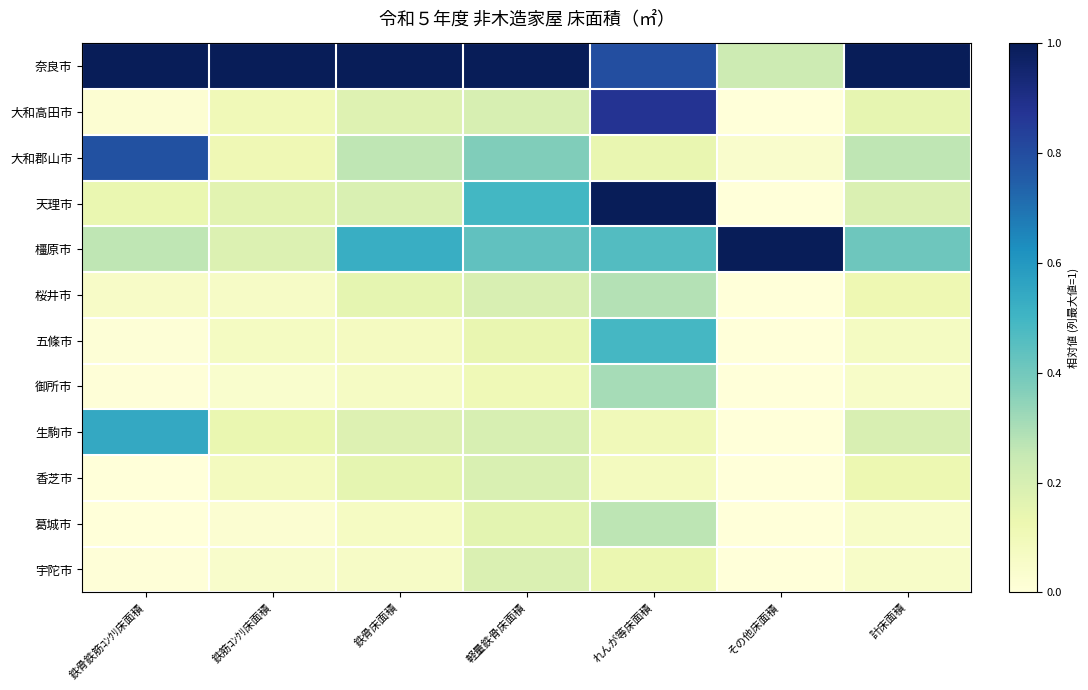

List the series in order of their peak value, highest first.

奈良市, 天理市, 橿原市, 大和高田市, 大和郡山市, 生駒市, 五條市, 御所市, 桜井市, 葛城市, 香芝市, 宇陀市